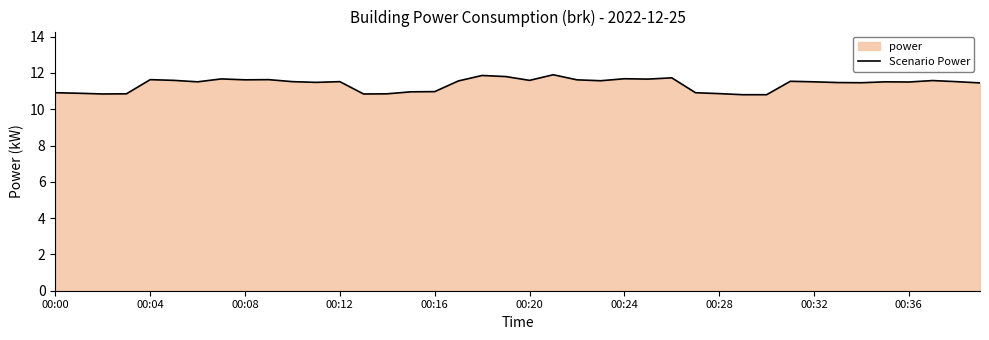

What is the smallest value displayed?

10.8